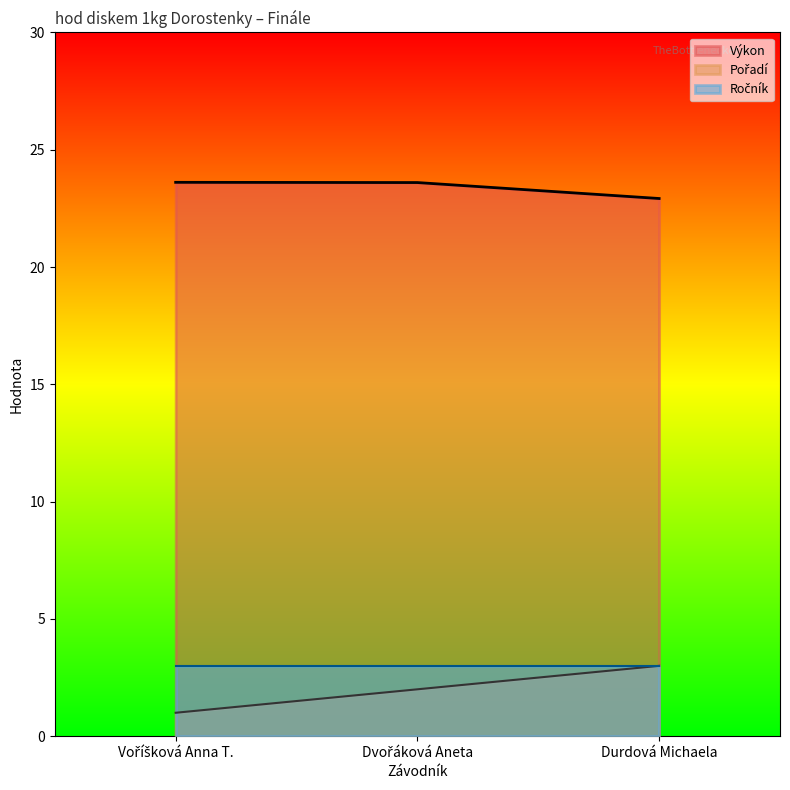

How many distinct data groups are displayed?

3